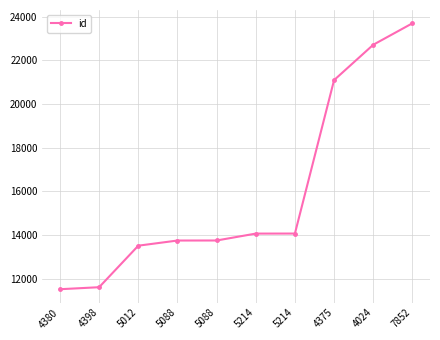

Count the number of categories in the chart.

10